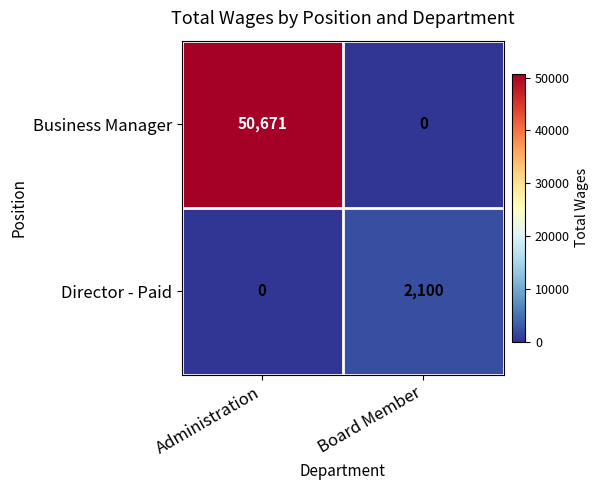

Which series has the widest spread of values?

Business Manager